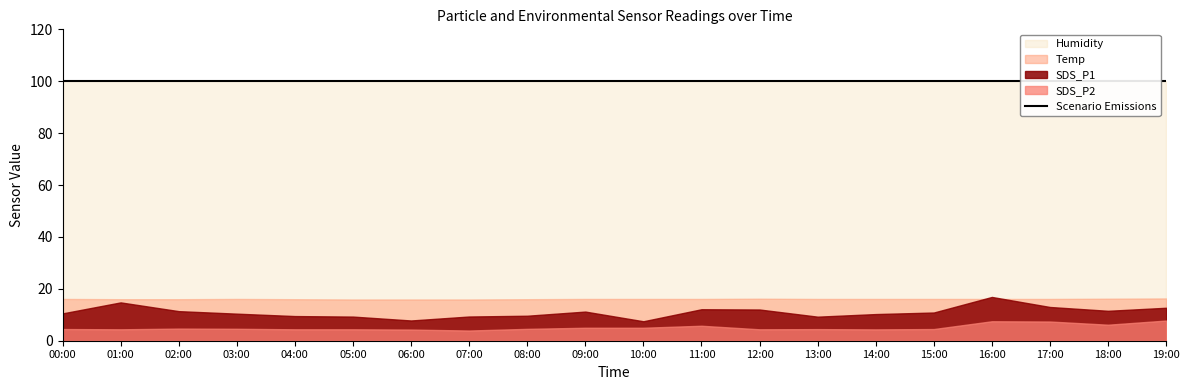

Which series has the widest spread of values?

SDS_P1